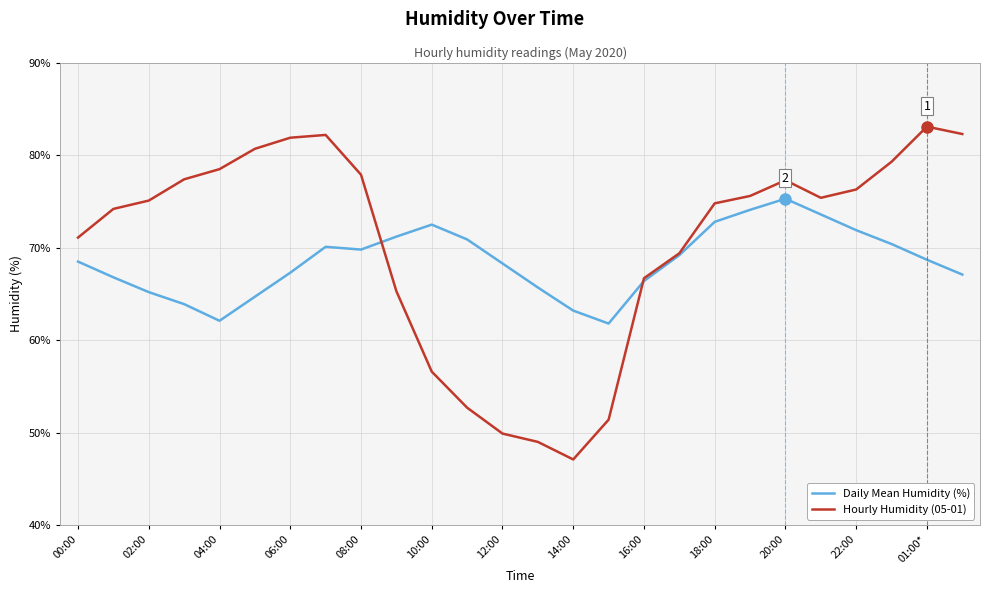

How many interior local peaks does the Hourly Humidity (05-01) series have?

3